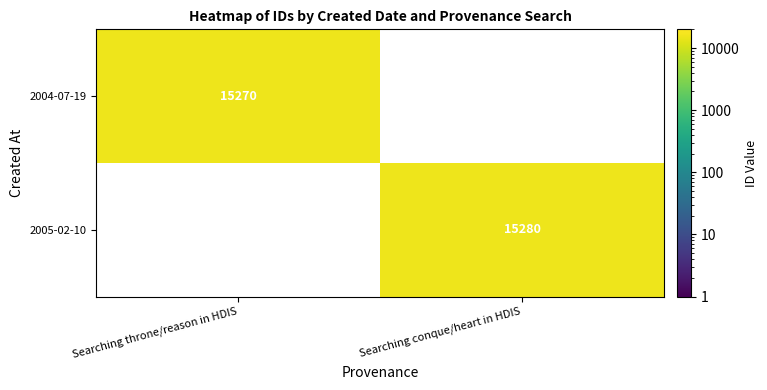

List the series in order of their overall mean, lowest first.

2004-07-19, 2005-02-10